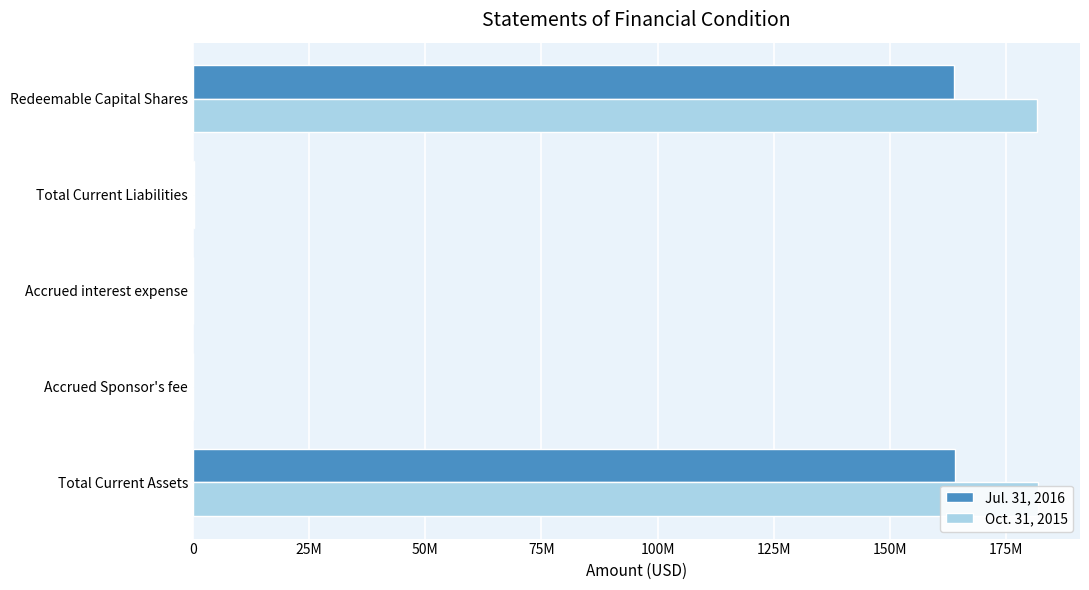

Which series has the largest range (max minus min)?

Oct. 31, 2015